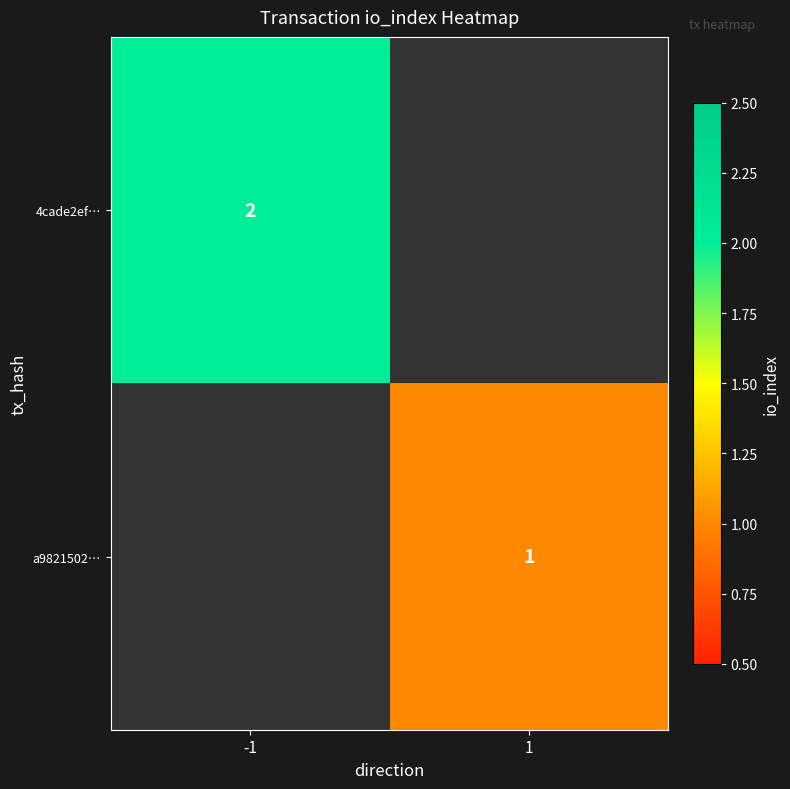

The a9821502… series shows 1 at 1. True or false?

True